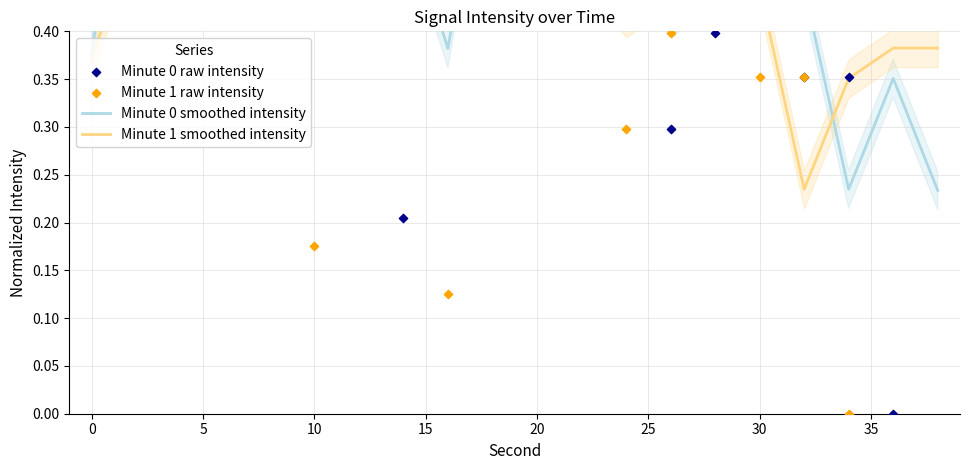

Which series reaches the maximum Y coordinate?

Minute 0 raw intensity